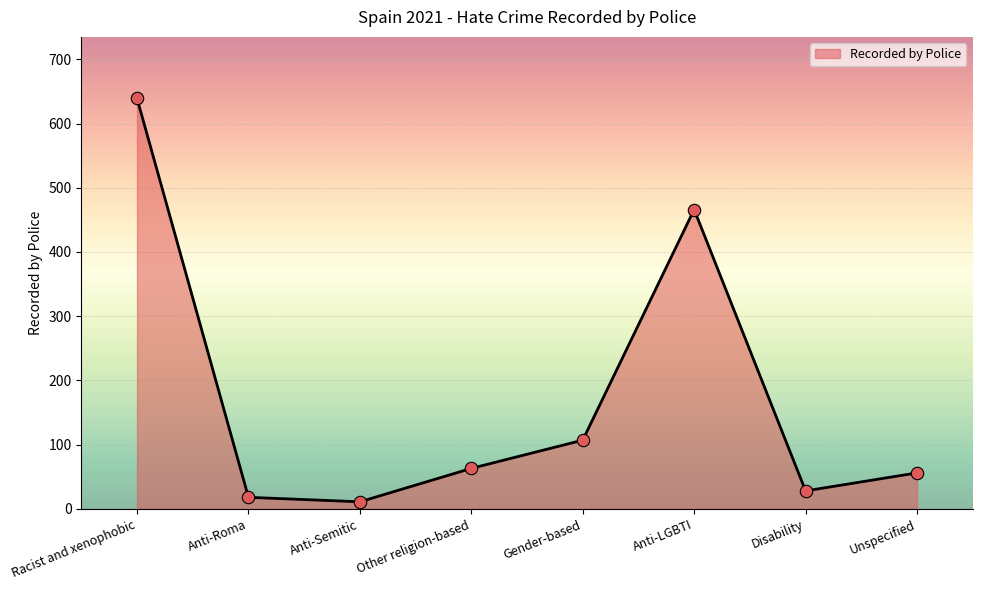

Which has a higher value, Anti-LGBTI or Anti-Roma?

Anti-LGBTI